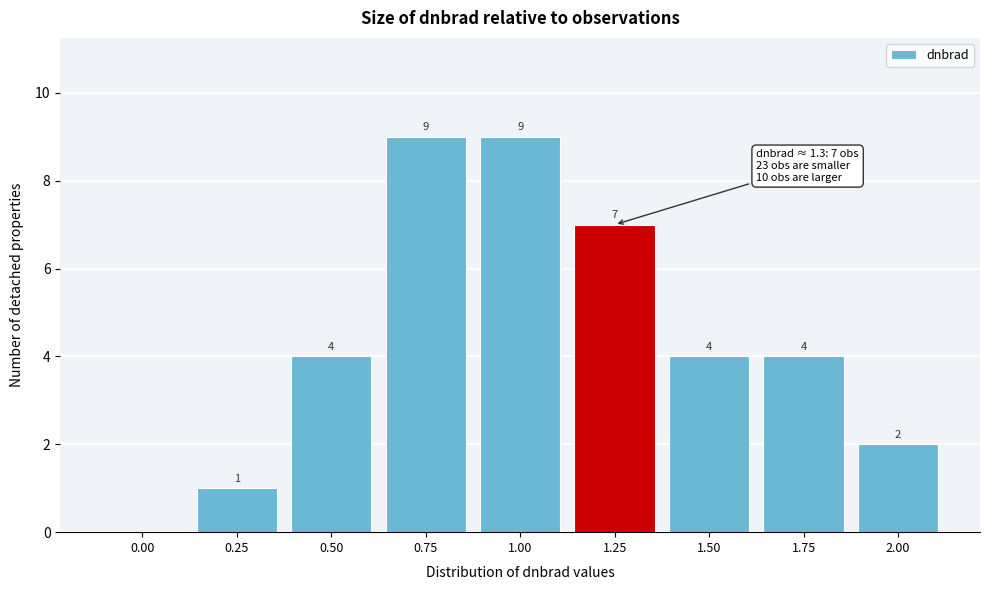

Reading left to right, extract all data points from this chart.

0.00=0	0.25=1	0.50=4	0.75=9	1.00=9	1.25=7	1.50=4	1.75=4	2.00=2